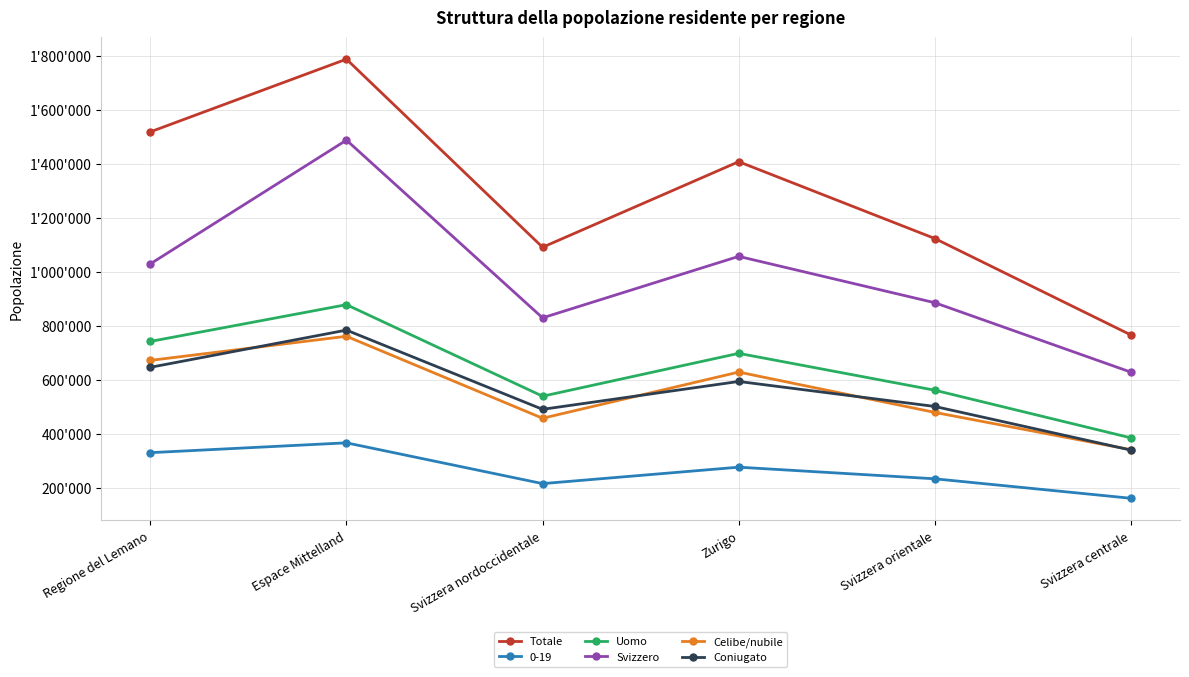

What is the label of the 5th point from the right?

Espace Mittelland